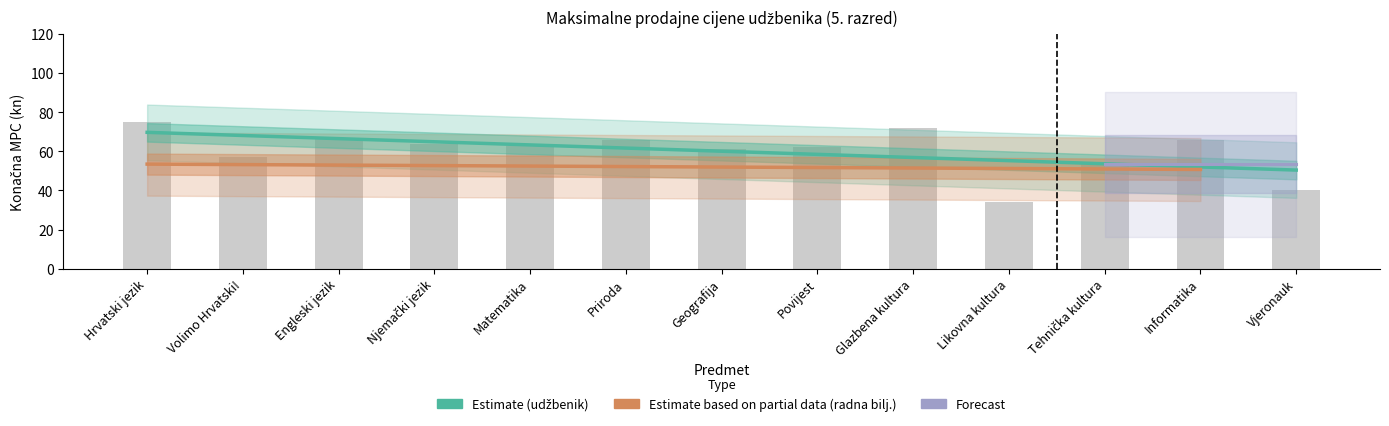

What is the sum of the values at Informatika and Hrvatski jezik?

141